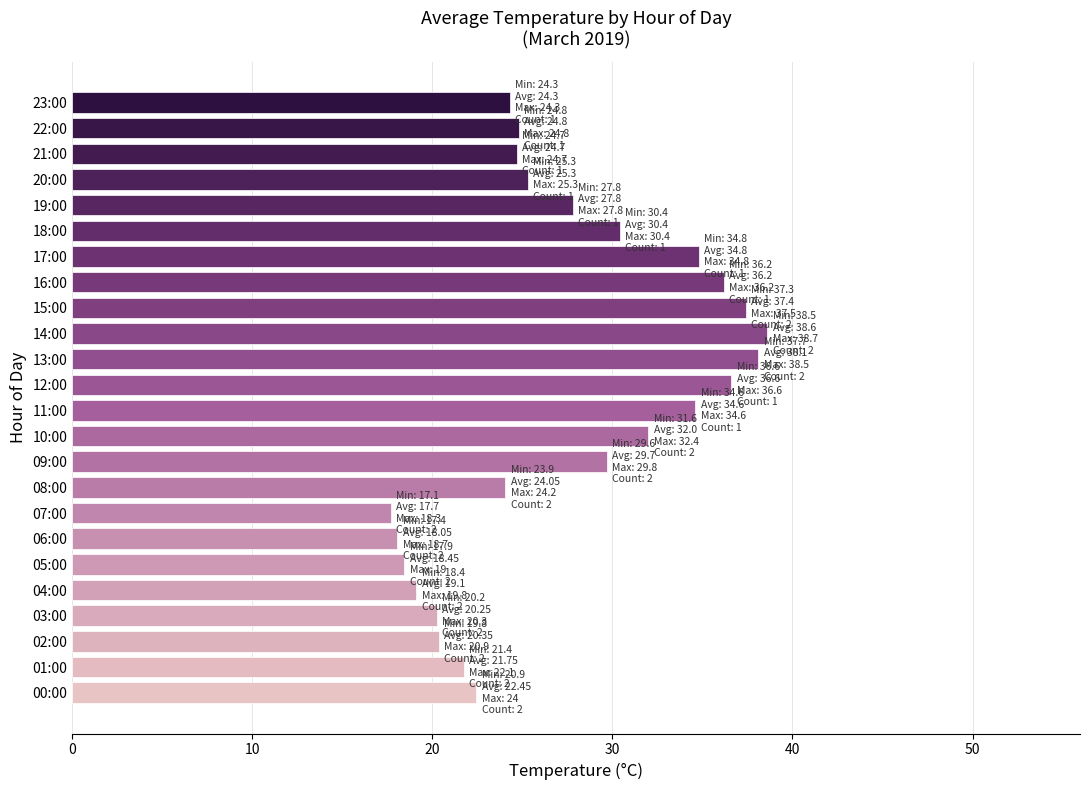

What is the sum of all values?

657.5